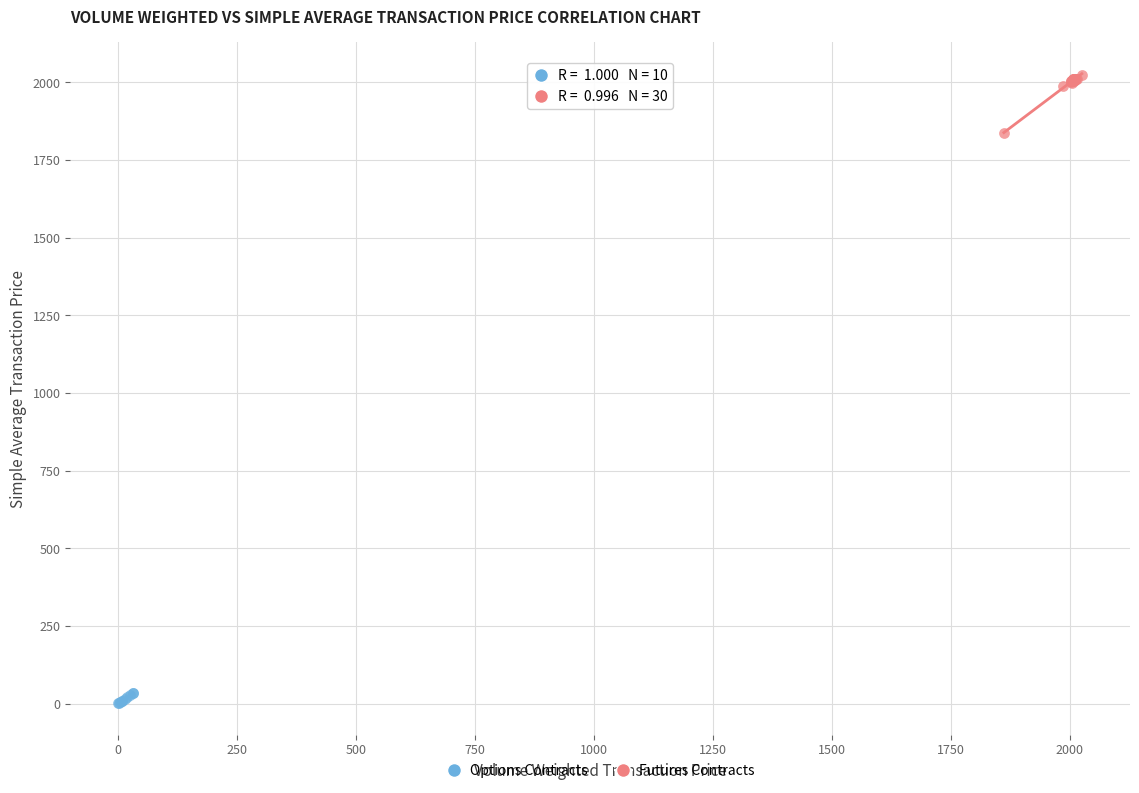

Which series has the widest spread of Y values?

Futures Contracts